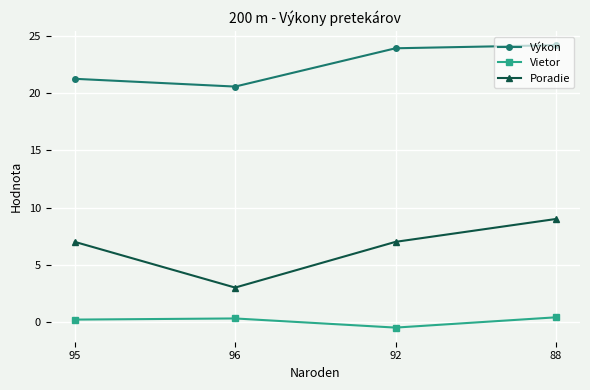

Which label corresponds to the smallest value in the chart?

92